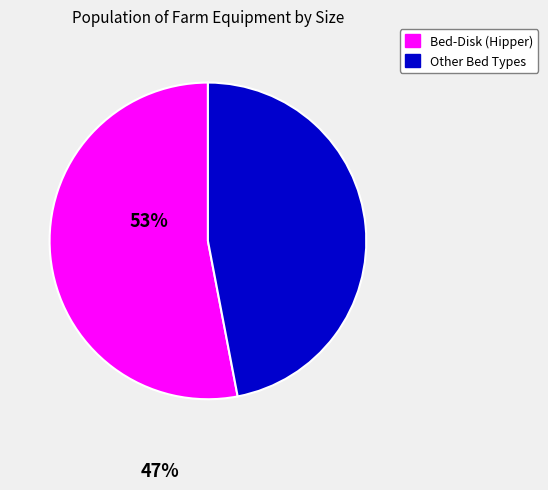

How many slices are in this pie chart?

2